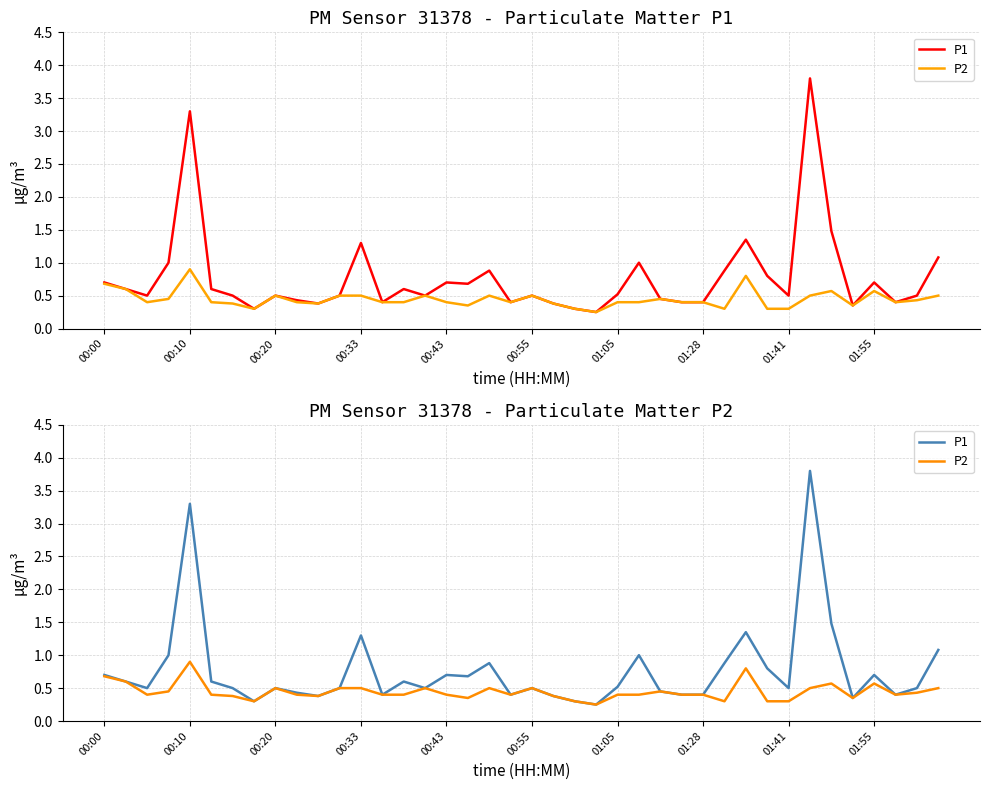

Which series has the largest total across all categories?

P1